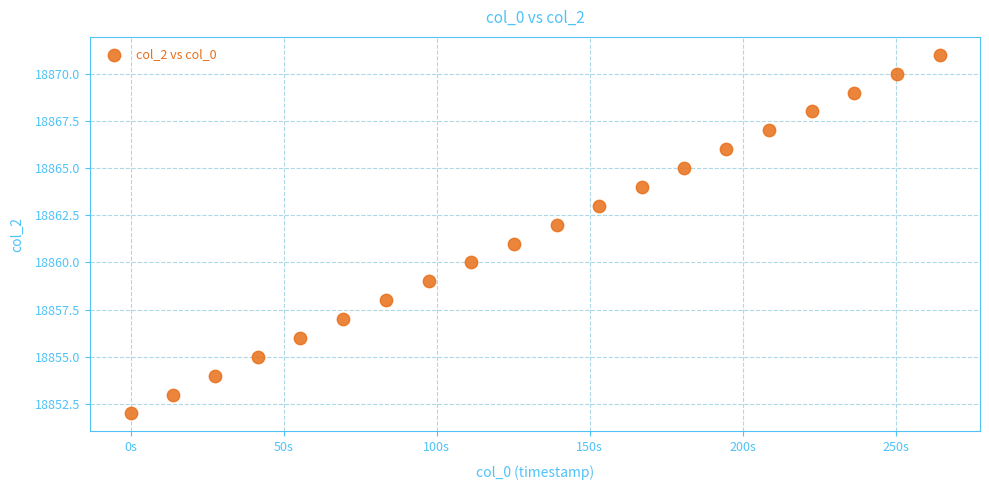

What is the range of Y values (max minus min)?

19